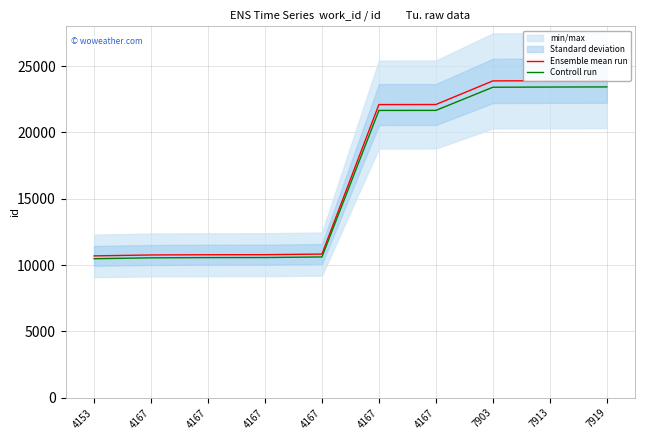

What is the value of the Controll run point at the 1st from the left?

10480.1